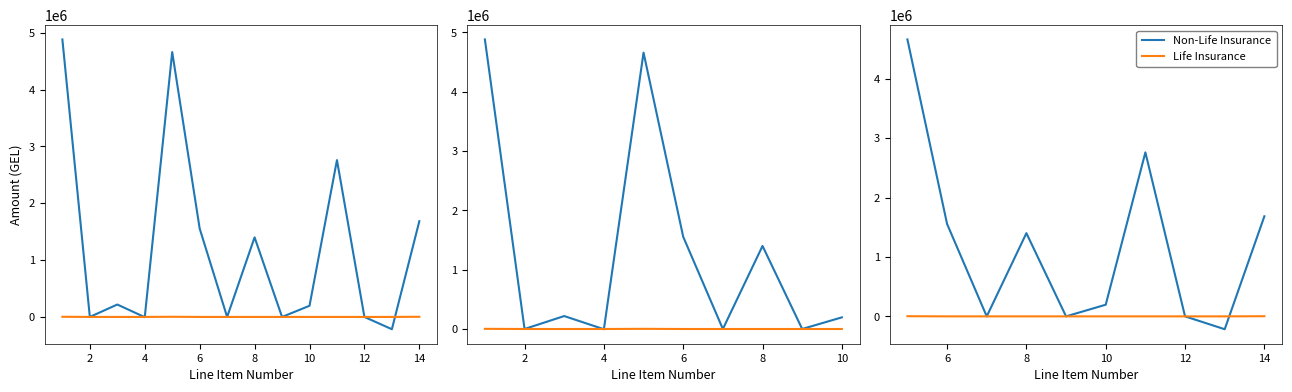

The value of Non-Life Insurance at 0 is 6997308.2. True or false?

False